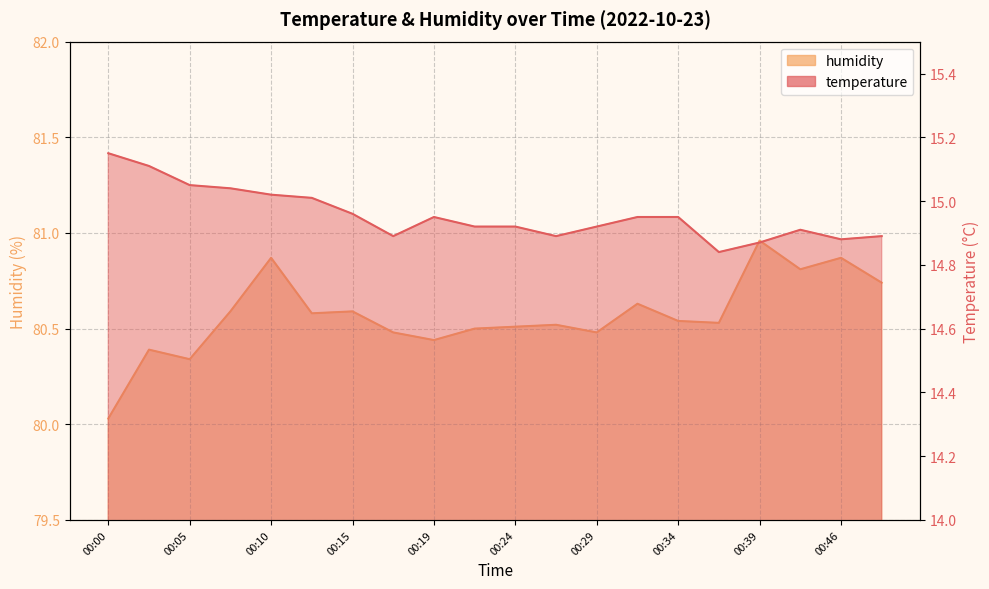

List the labels in order of temperature value, smallest first.

00:37, 00:39, 00:46, 00:17, 00:27, 00:49, 00:41, 00:22, 00:24, 00:29, 00:19, 00:32, 00:34, 00:15, 00:12, 00:10, 00:07, 00:05, 00:02, 00:00